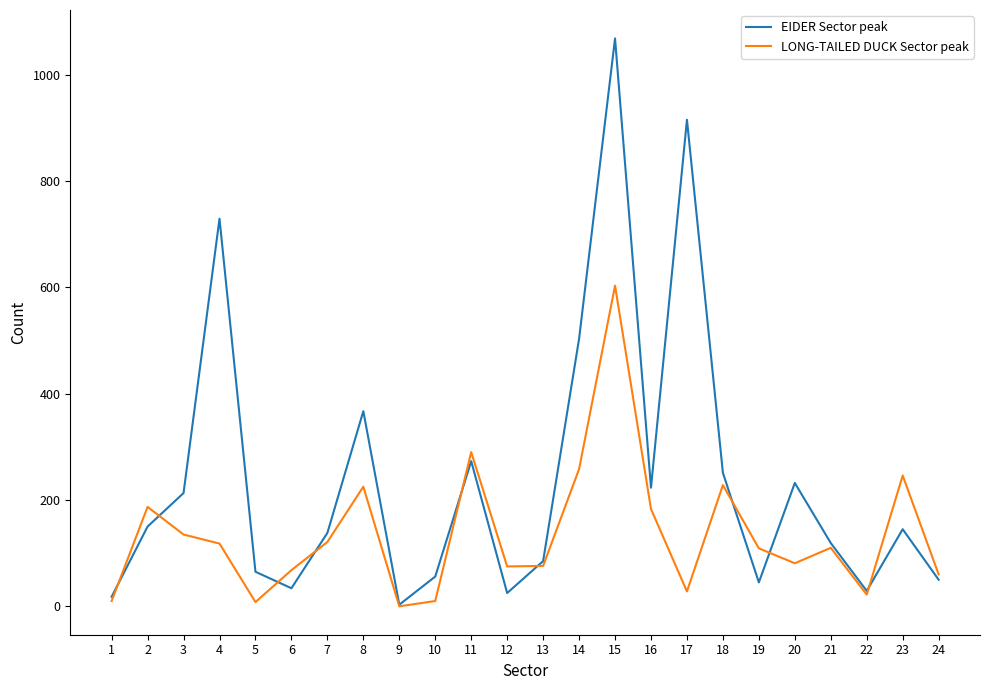

Which series has the largest range (max minus min)?

EIDER Sector peak